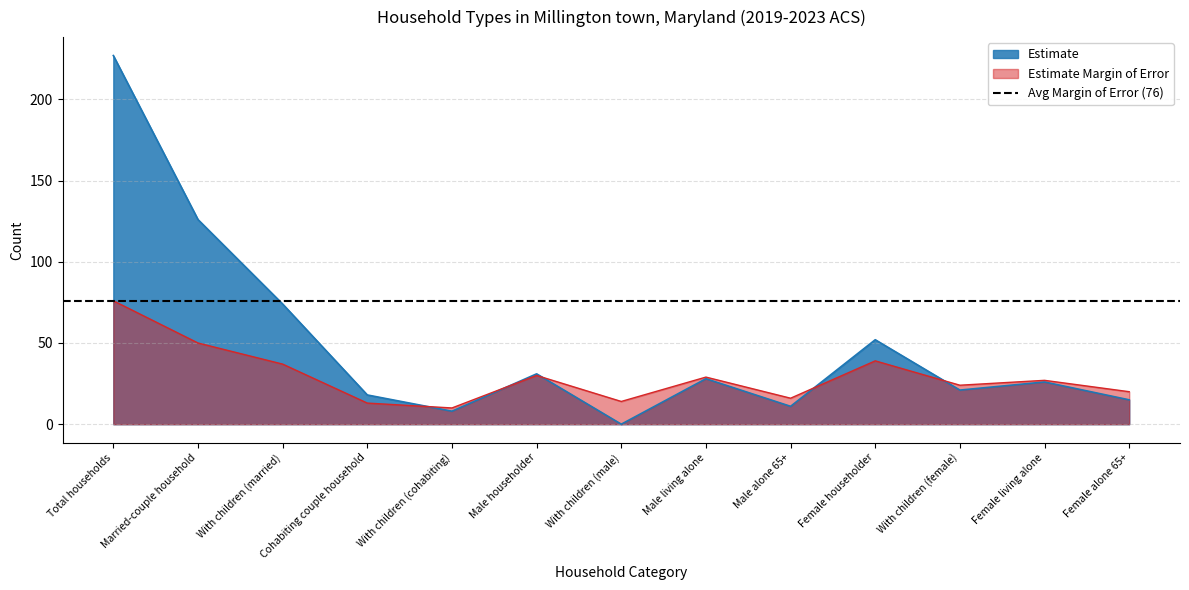

At which category is the sum across all series the highest?

Total households